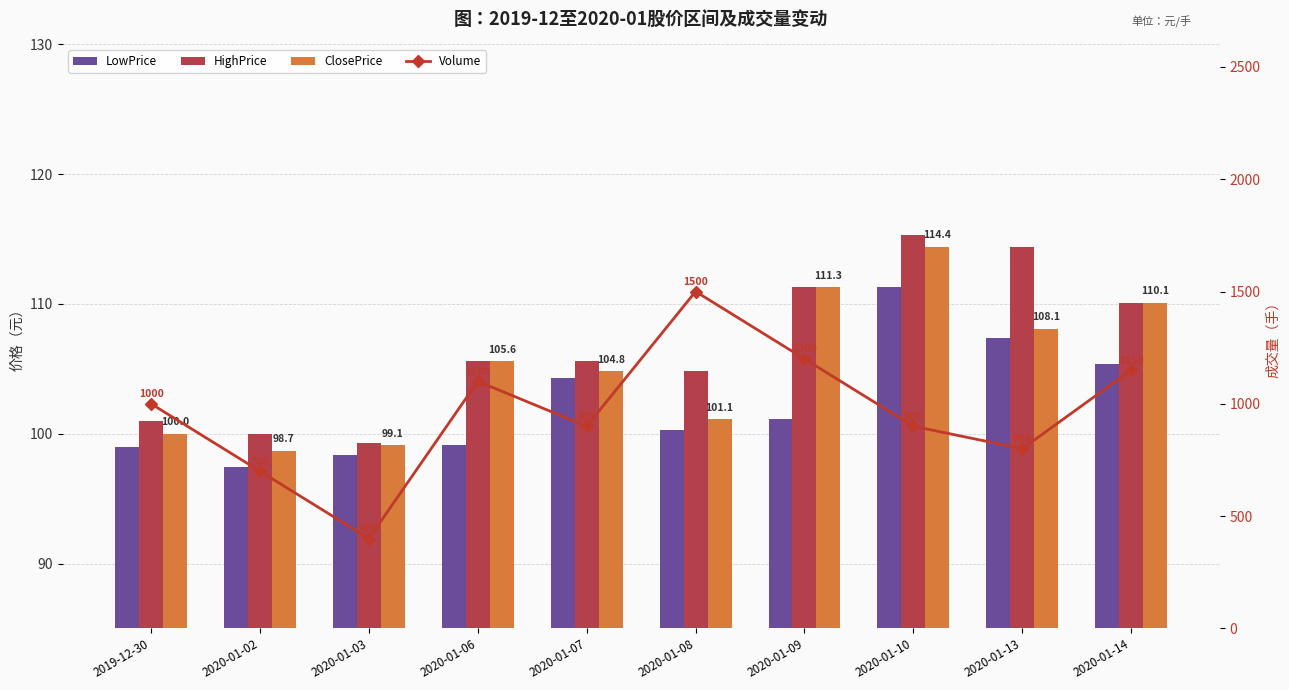

What is the greatest value displayed?

1500.0